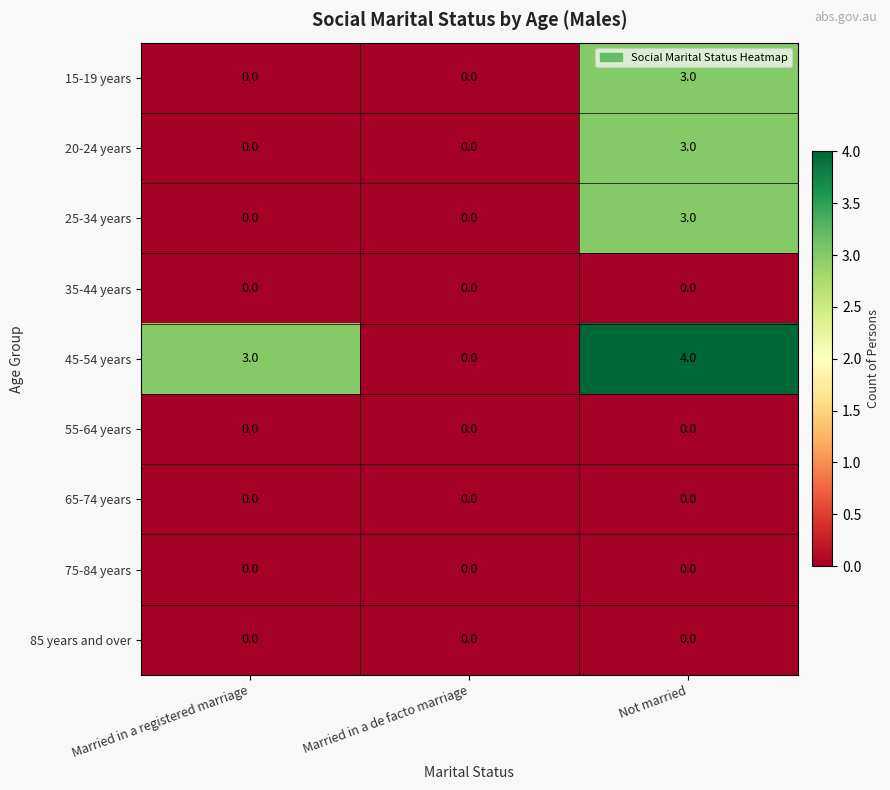

What is the total value across all series at Not married?

13